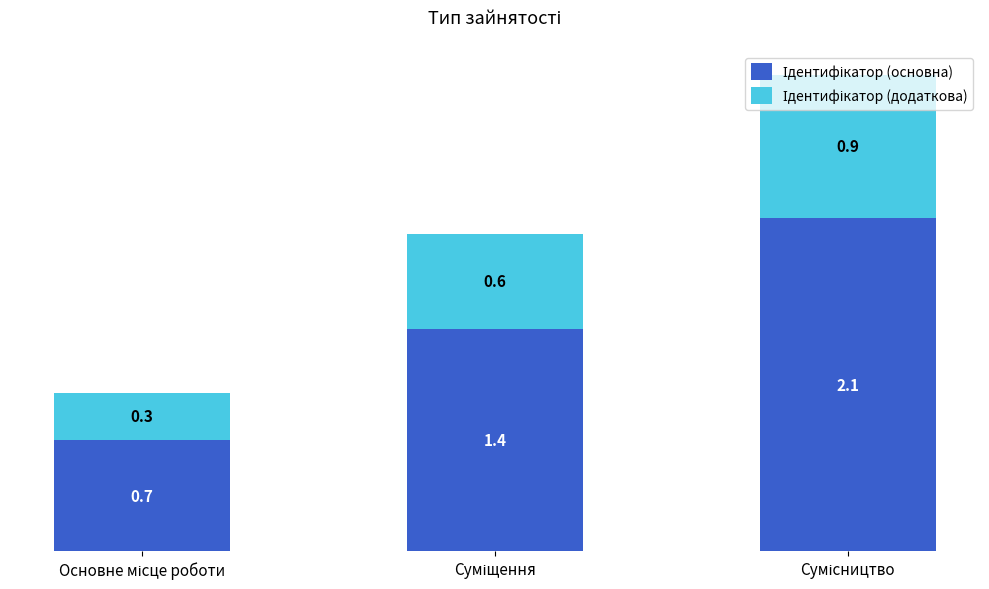

Are the bars grouped side by side (vs. stacked)?

No